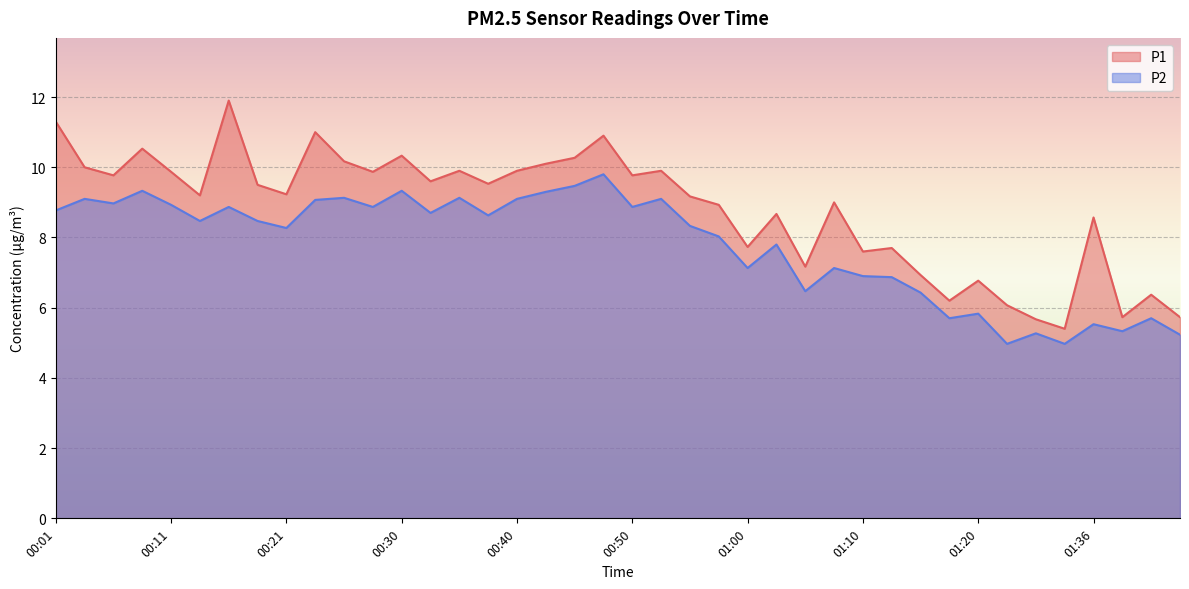

What is the total value across all series at 01:44?

11.0